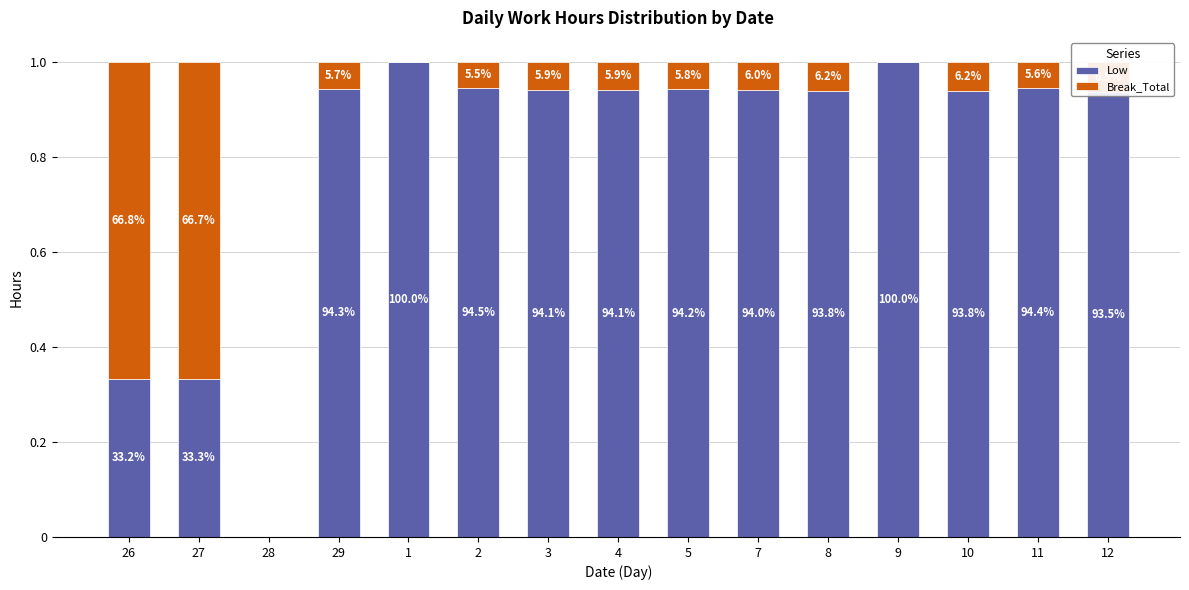

The value of Break_Total at 5 is 0.1. True or false?

True